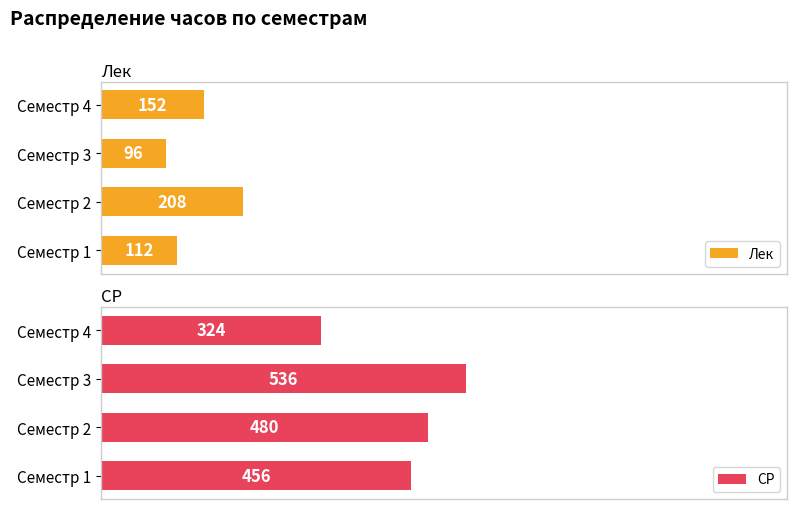

How many data points in СР are less than 480?

2